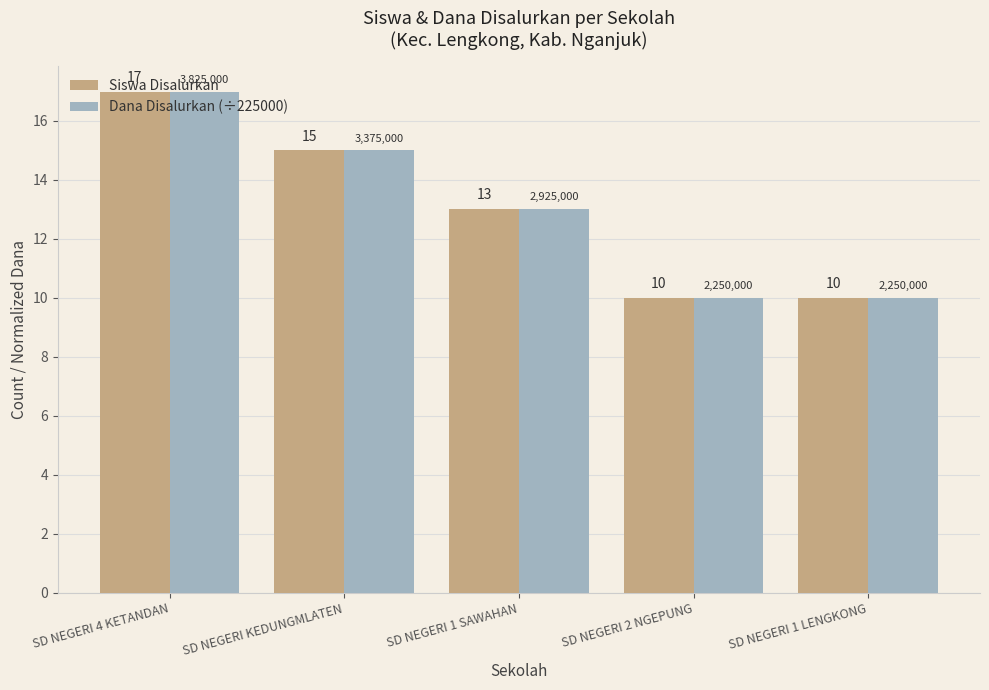

How many Dana Disalurkan (÷225000) values are between 10 and 15?

4